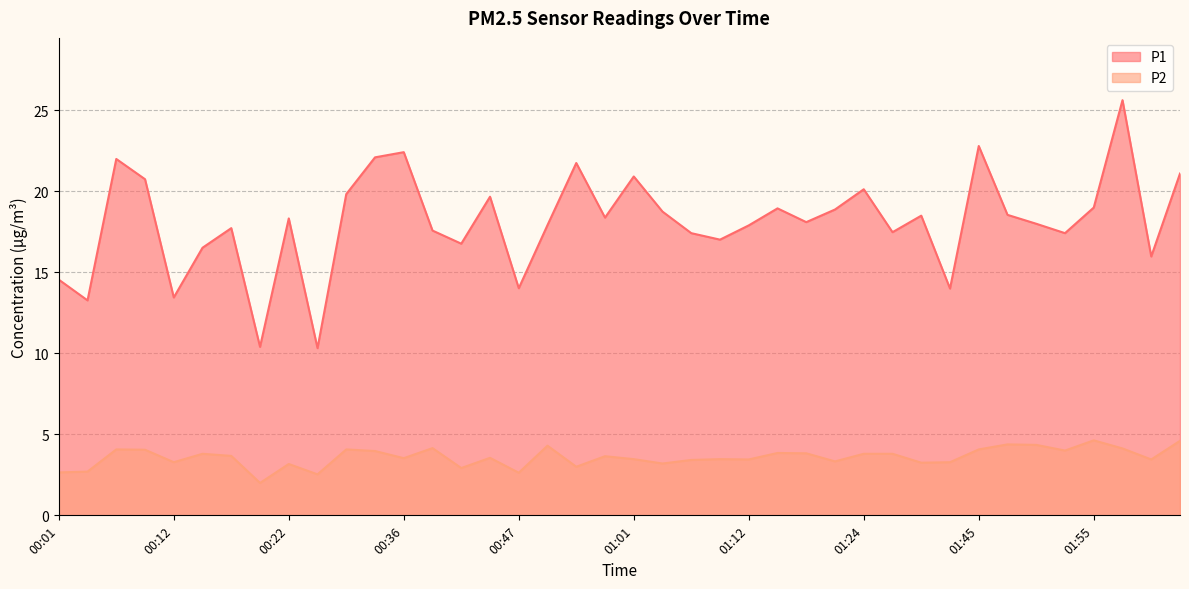

Which series changed the most between 00:52 and 01:24?

P1